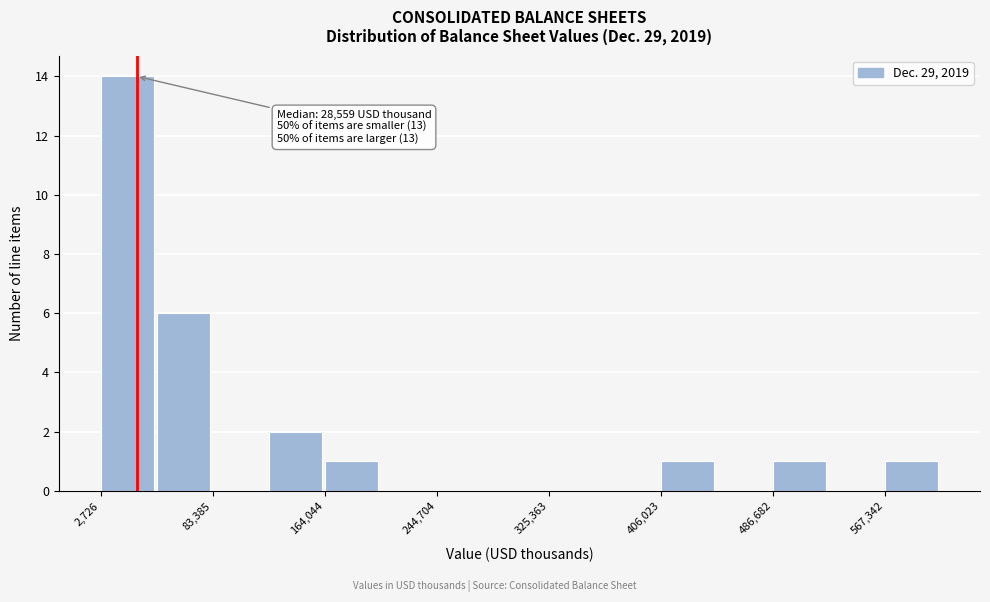

Over which range of the x-axis is the bar tallest?

0 to 40000